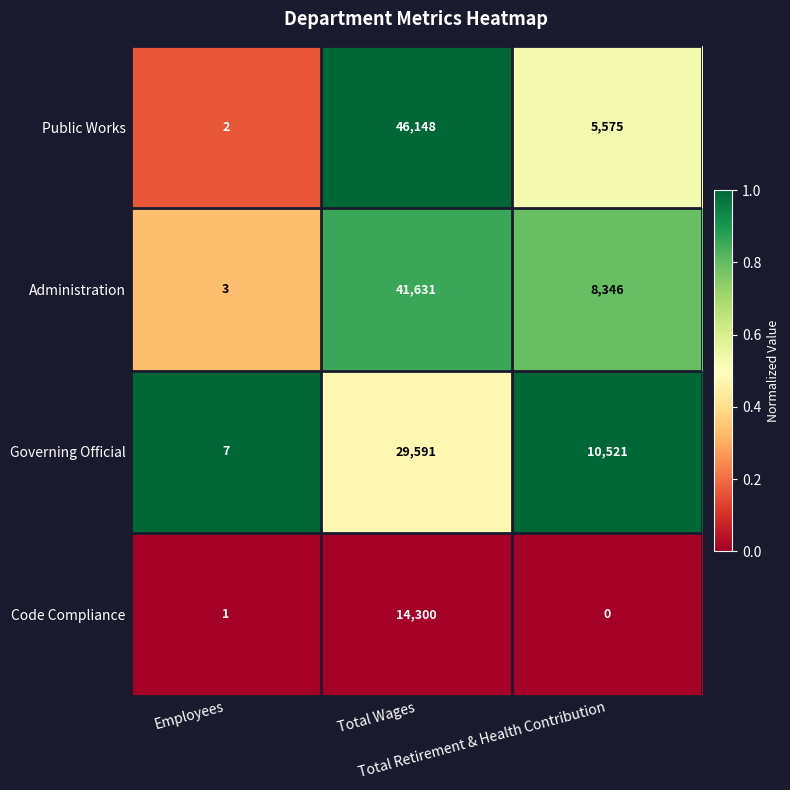

Count the number of categories in the chart.

3